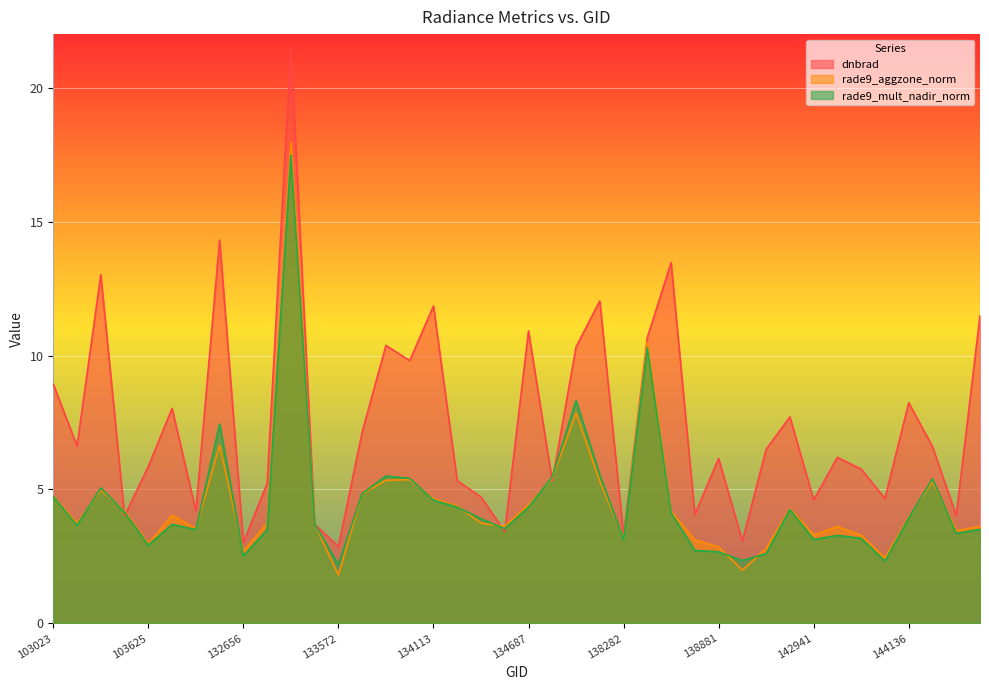

What is the value of the rade9_mult_nadir_norm point at the 25th from the left?

3.1